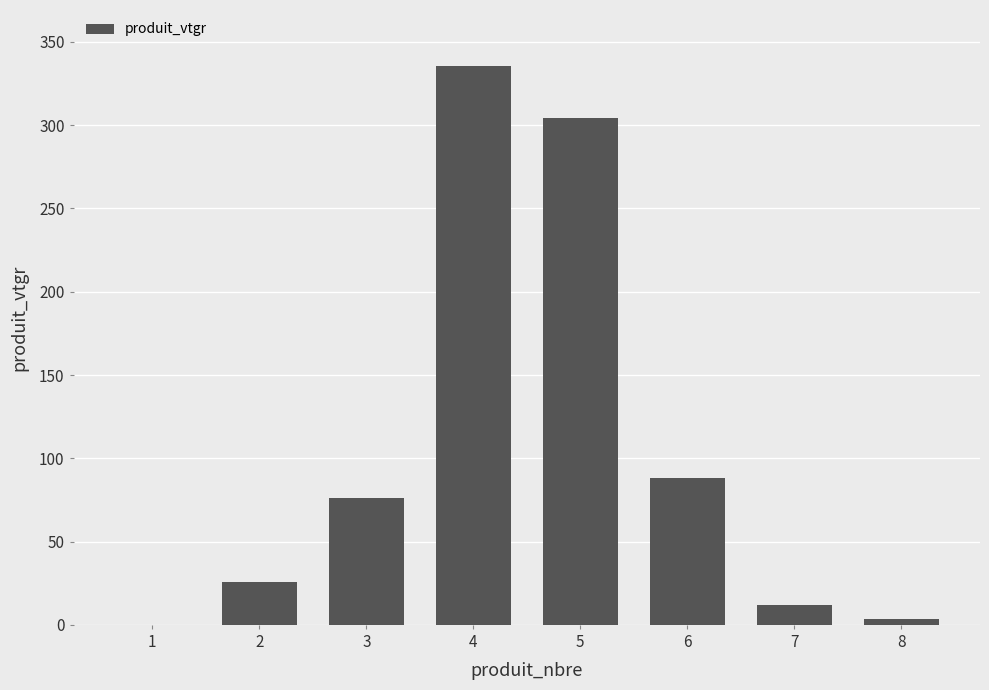

What is the sum of the values at 6 and 4?

423.6